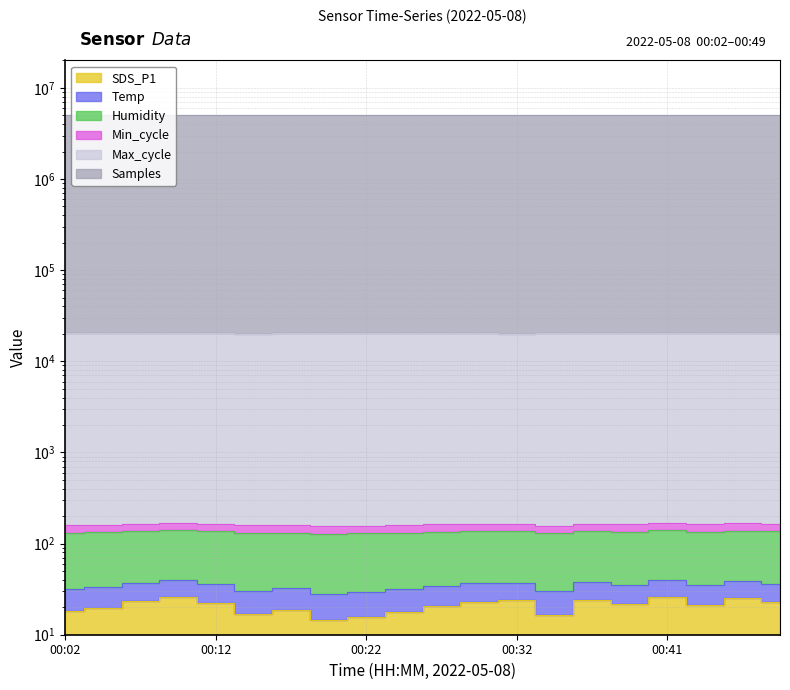

What is the difference between the highest and lowest values at 00:34?

5091629.4